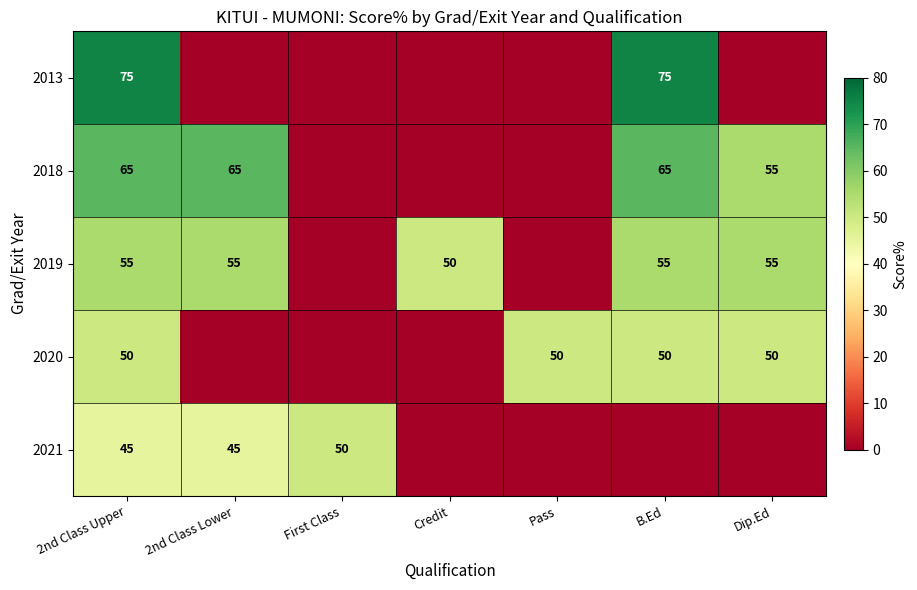

True or false: 2019 has a value of 22 at Dip.Ed.

False